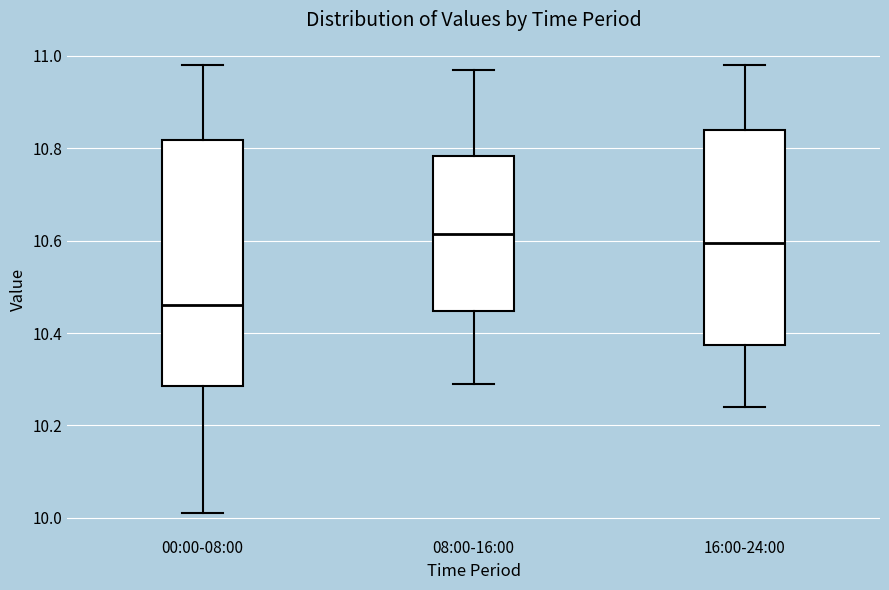

Which box is the tallest, from its lower edge to its upper edge?

00:00-08:00